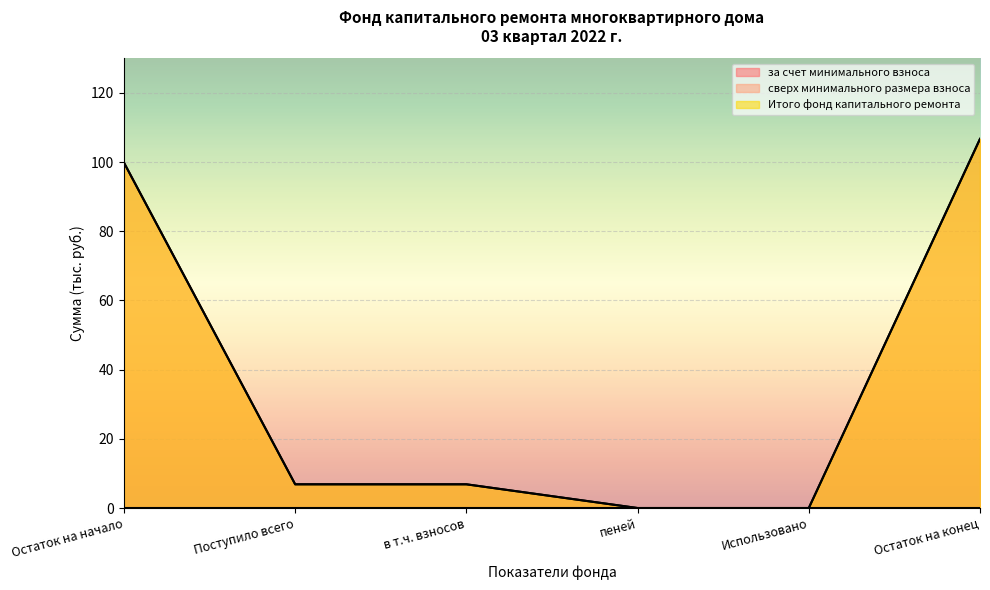

Which label corresponds to the smallest value in the chart?

пеней